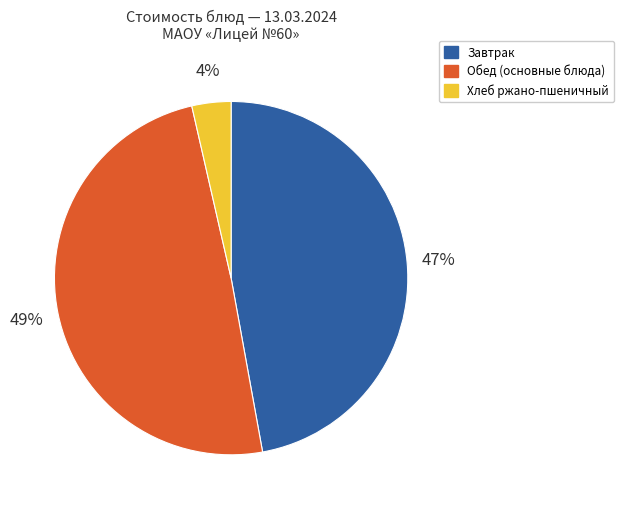

The Завтрак slice represents 47% of the pie. True or false?

True